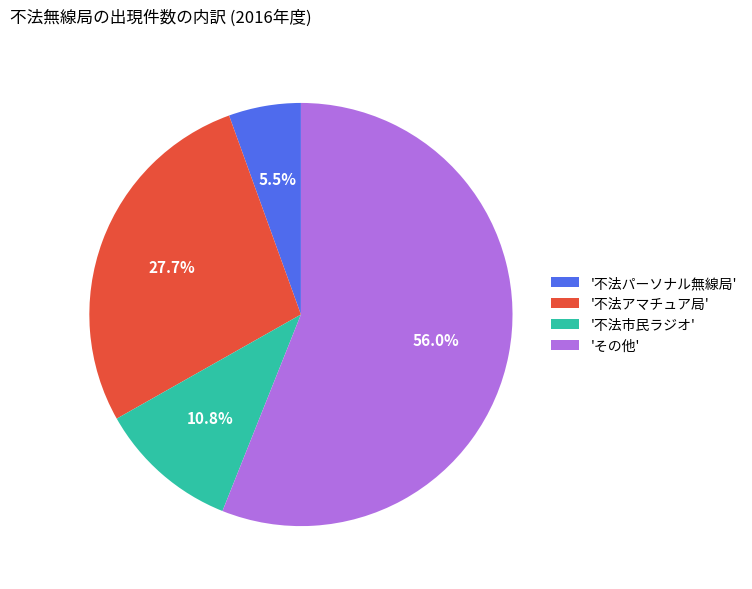

What is the ratio of the value at 'その他' to the value at '不法パーソナル無線局'?

10.2